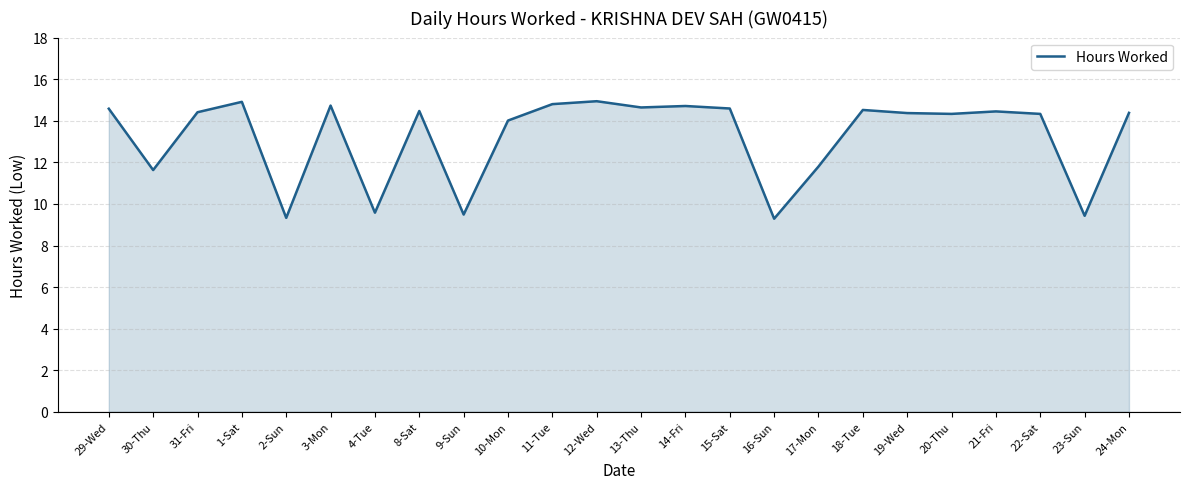

Is it true that the value at 3-Mon is 14.7?

True